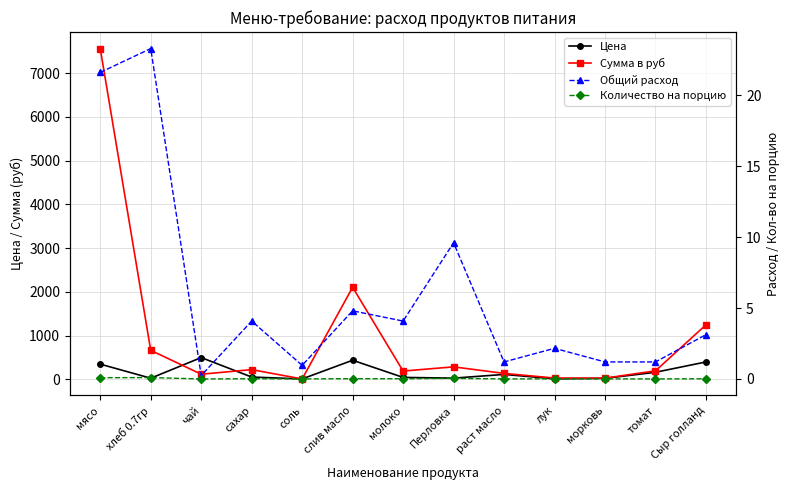

Is it true that Общий расход equals 0.4 at соль?

False